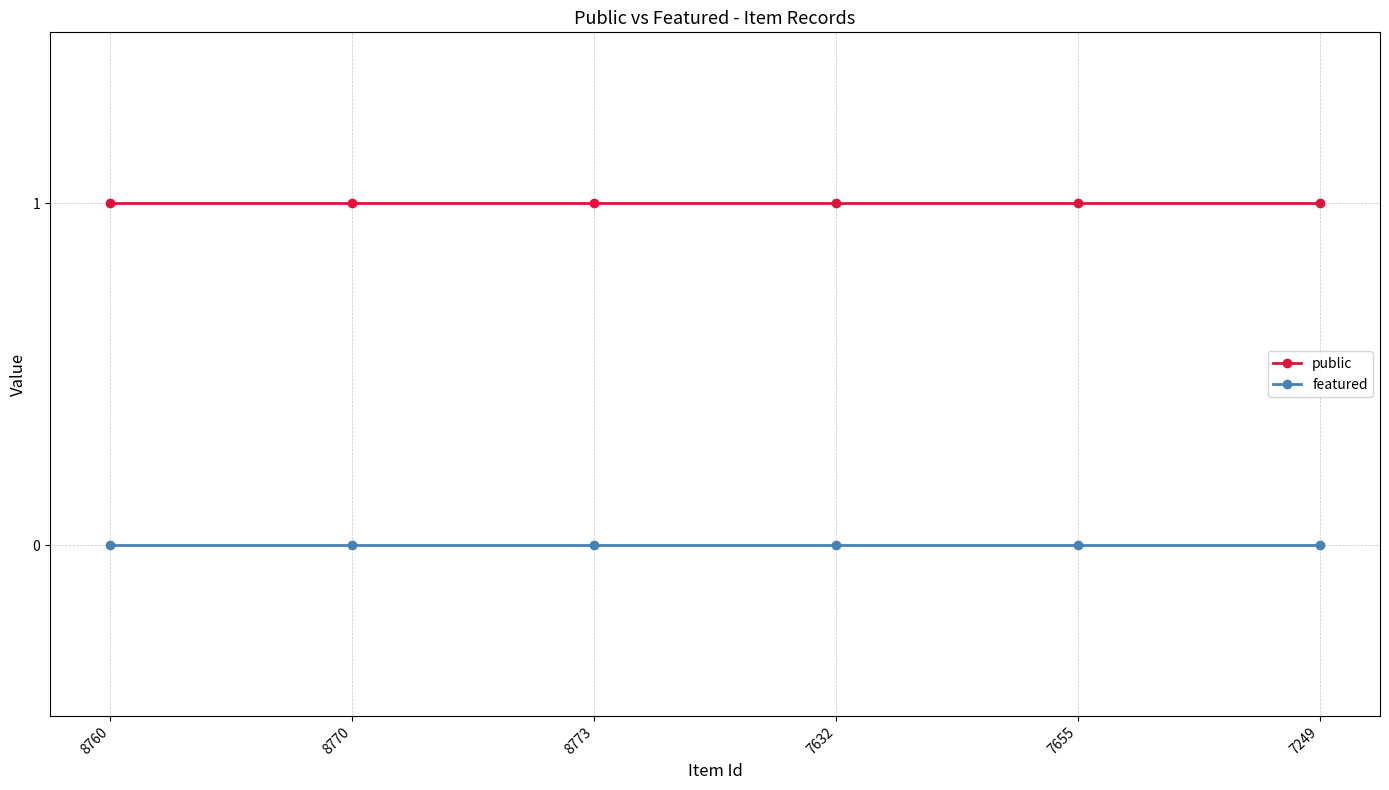

Rank the series by their average value, from highest to lowest.

public, featured